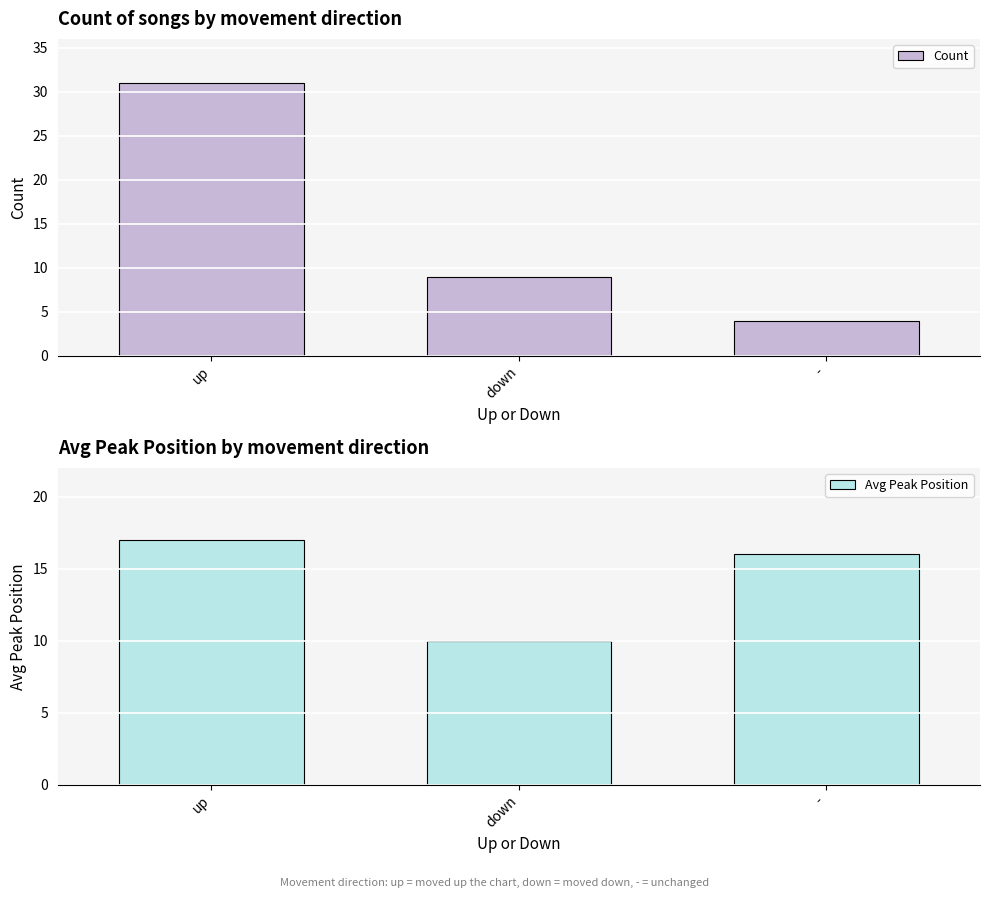

Rank the categories by Count value from highest to lowest.

up, down, -